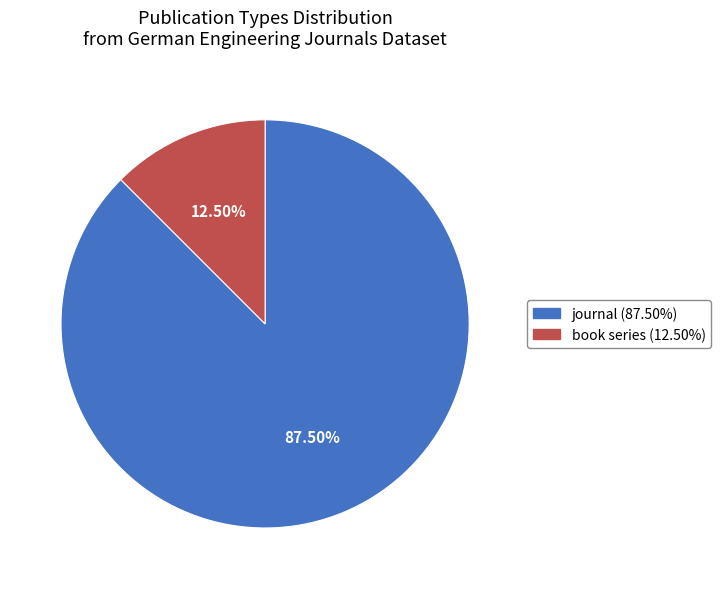

What is the largest slice in the pie chart?

journal